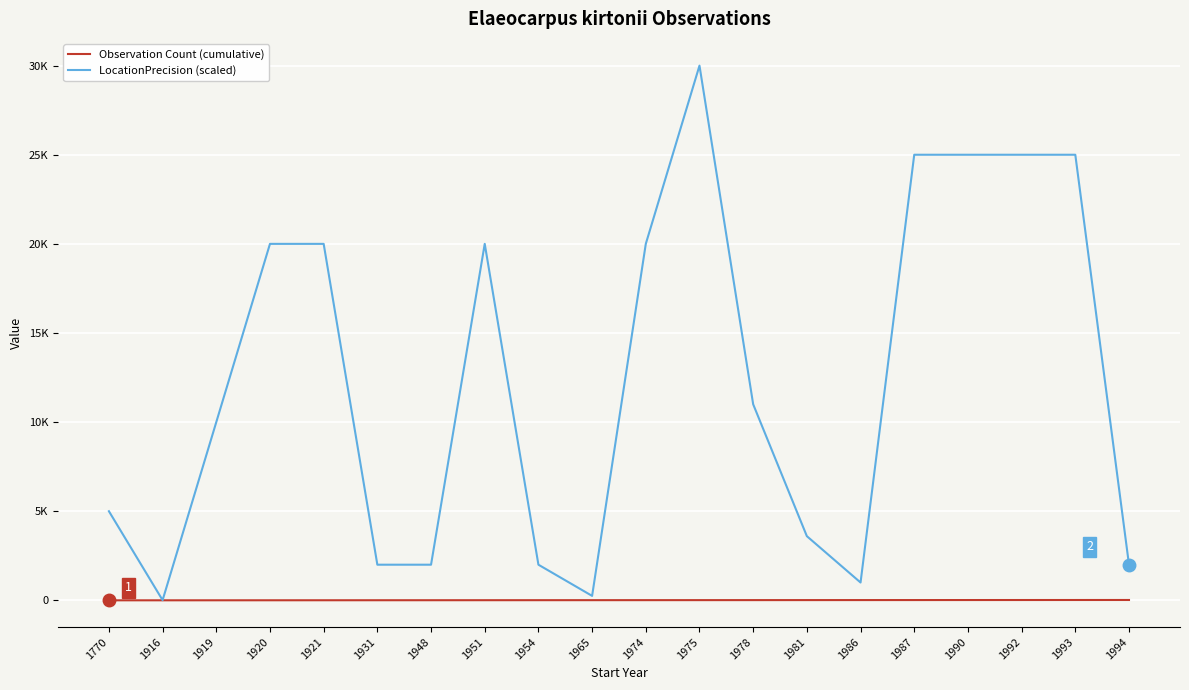

True or false: LocationPrecision (scaled) and Observation Count (cumulative) cross at least once.

False